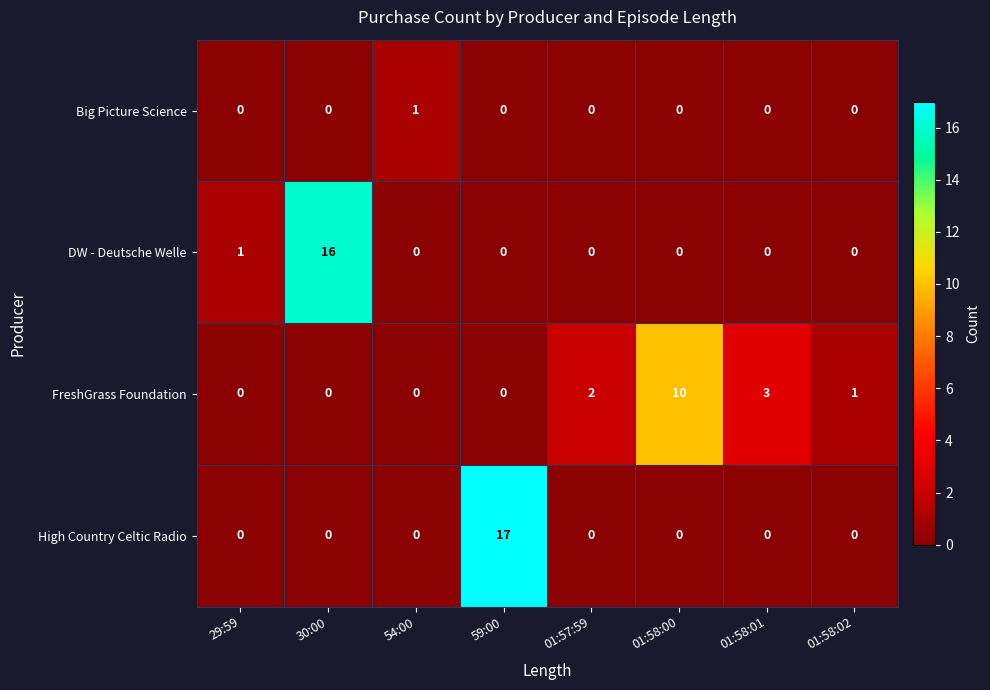

List the series in order of their peak value, lowest first.

Big Picture Science, FreshGrass Foundation, DW - Deutsche Welle, High Country Celtic Radio